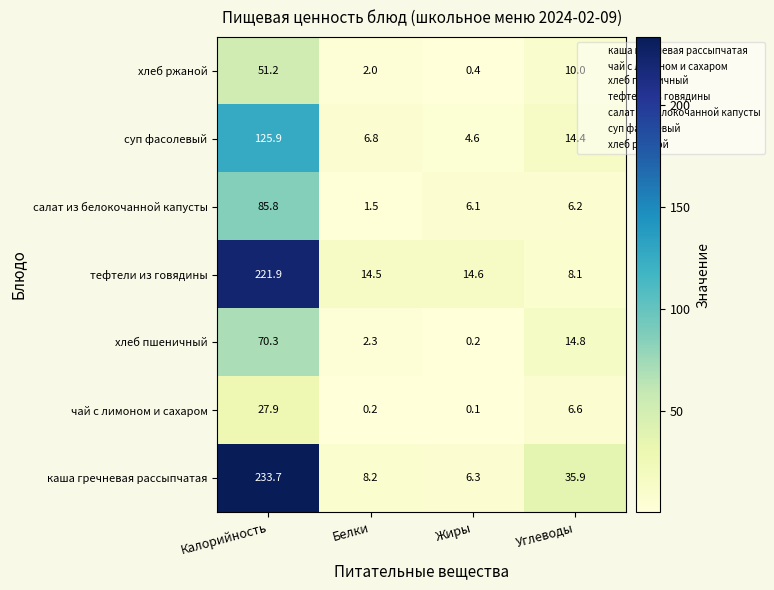

What is the total value across all series at Калорийность?

816.7